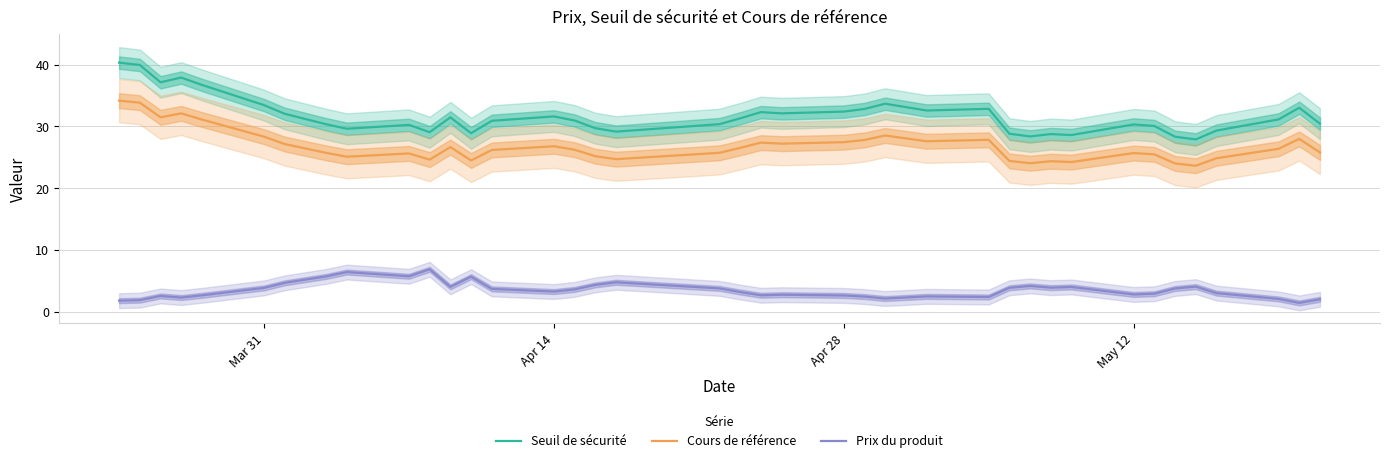

What is the sum of all Seuil de sécurité values?

1235.3